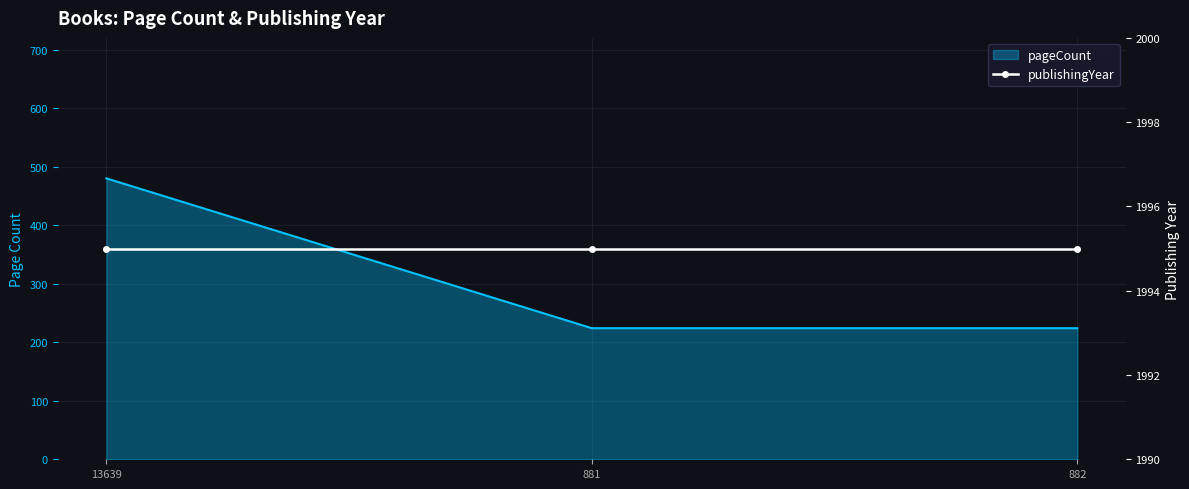

What is the sum of all values?

928